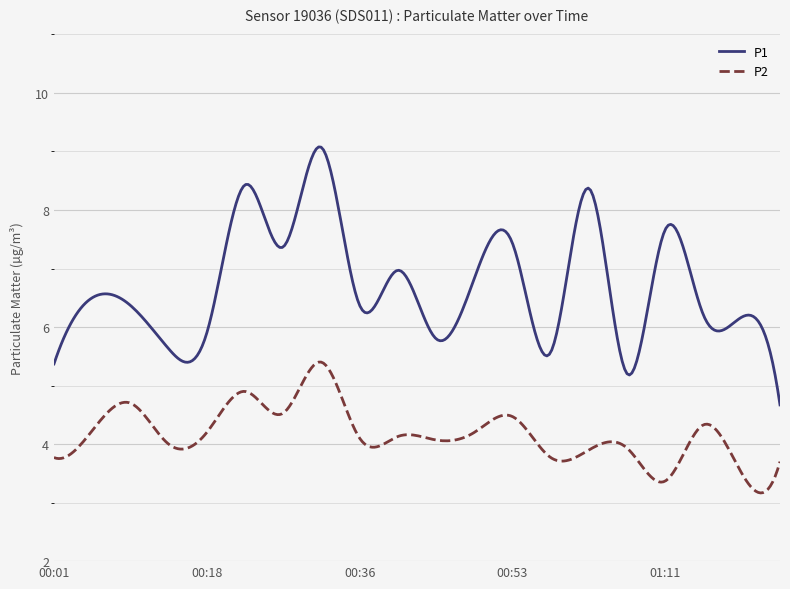

Which series has the largest range (max minus min)?

P1